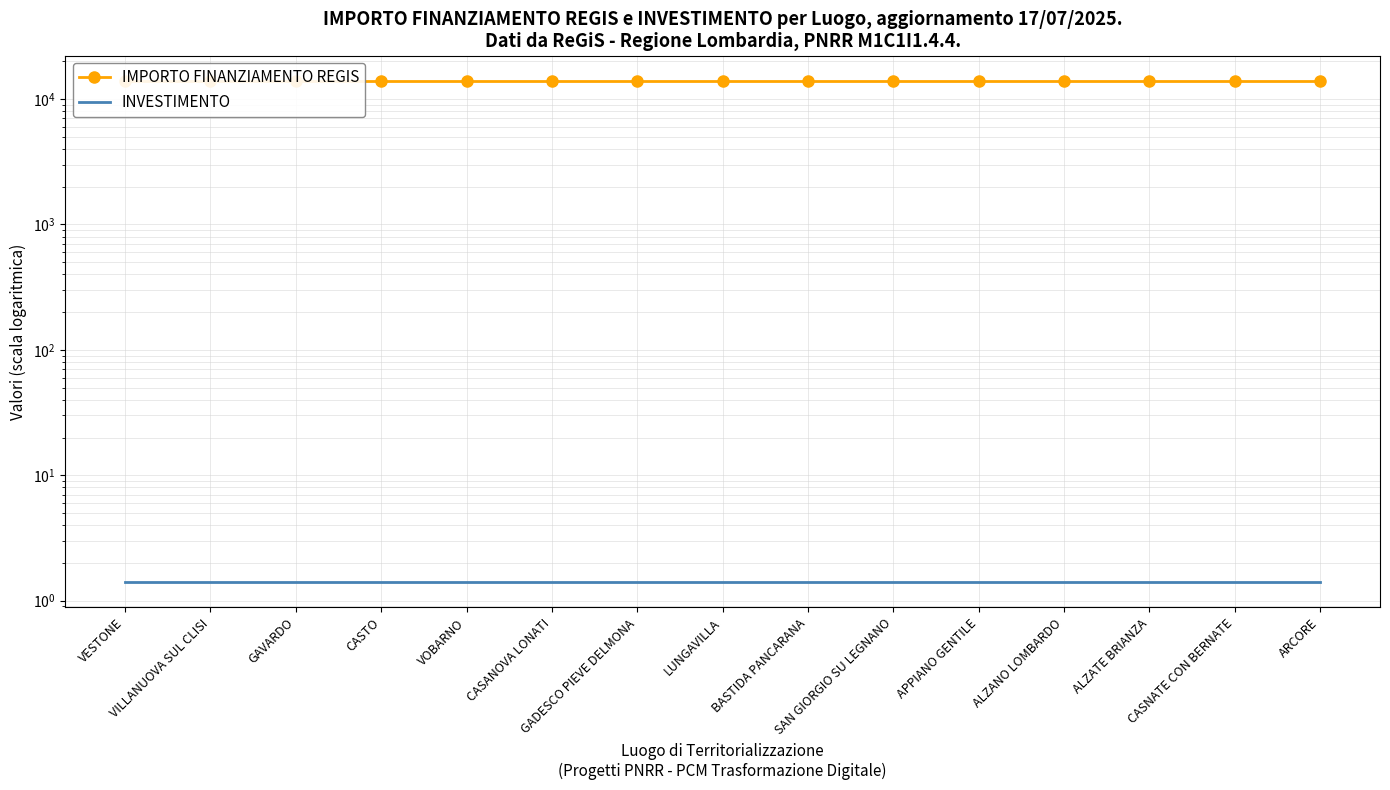

The INVESTIMENTO series shows 0.5 at SAN GIORGIO SU LEGNANO. True or false?

False